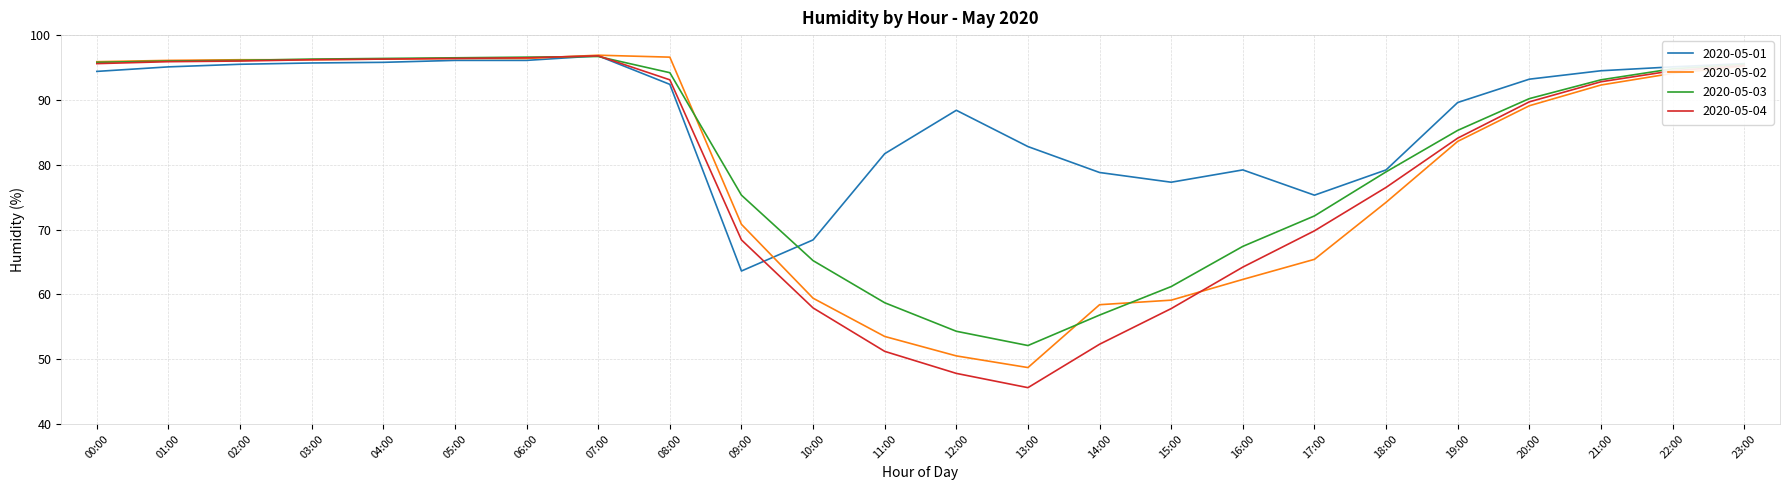

What position from the left is 01:00?

2